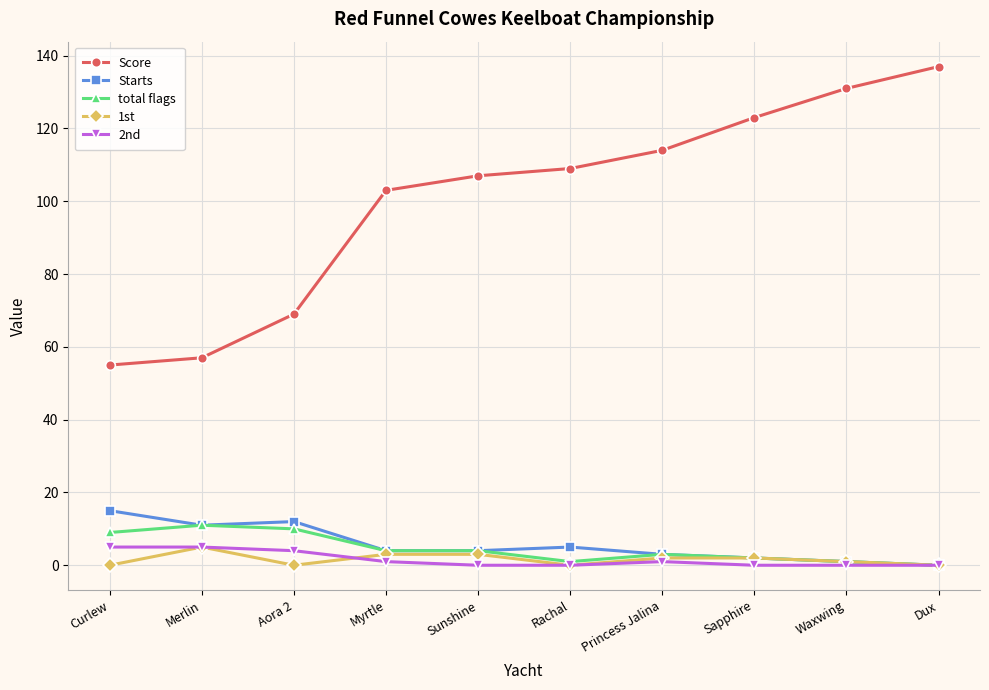

The value of Starts at Aora 2 is 5. True or false?

False